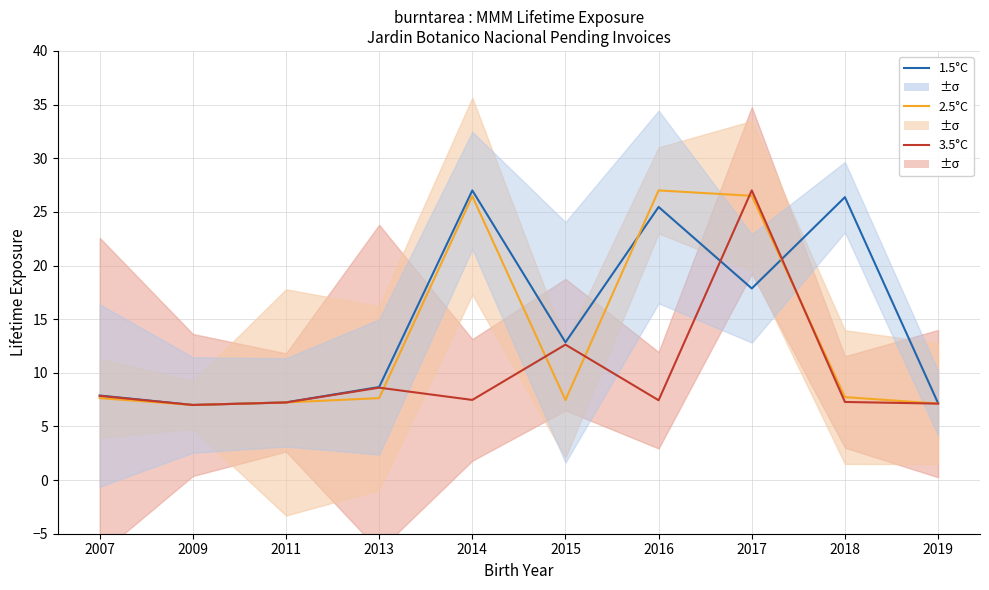

What is the maximum value shown in the chart?

27.0